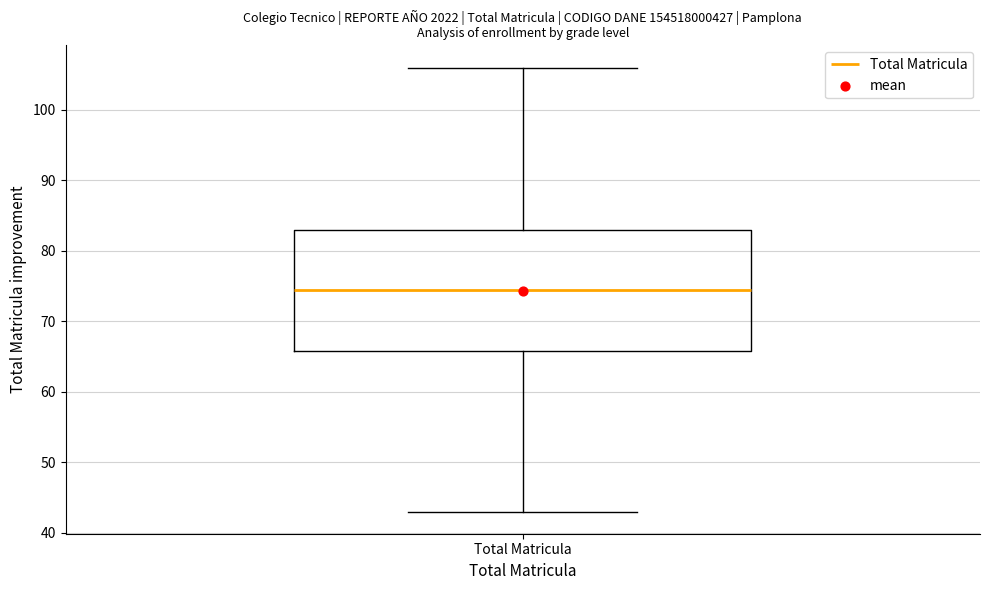

Where is the lower edge of the box for Total Matricula on the y-axis? The values are not printed on the chart, so give them approximately, as read against the axis.

66